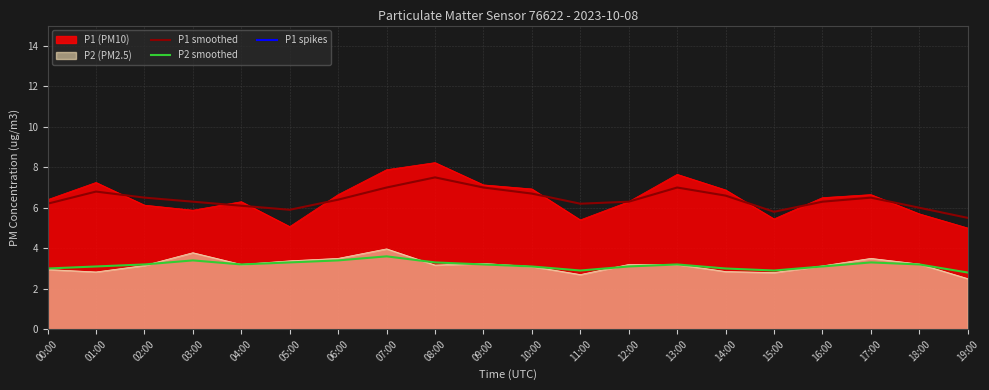

True or false: P1 (PM10) and P2 smoothed cross at least once.

False